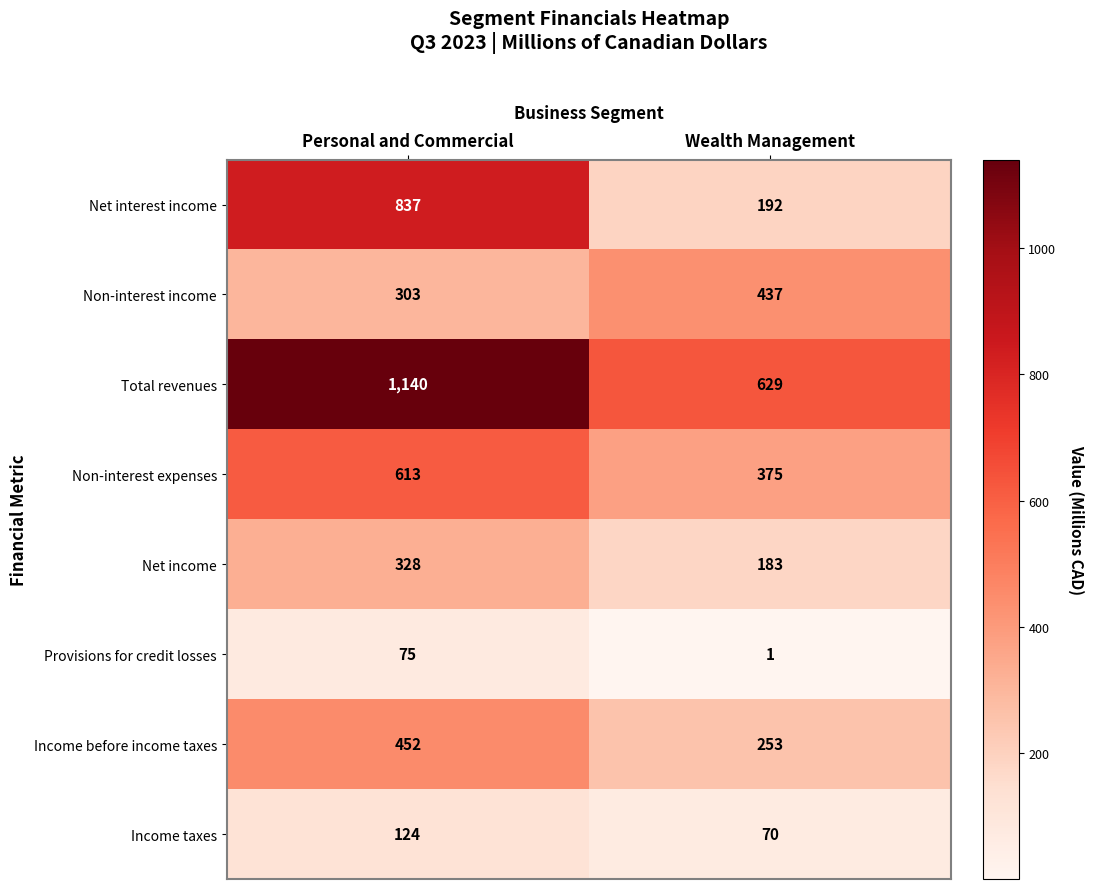

Read the Non-interest expenses value at Wealth Management, to the nearest 50.

400